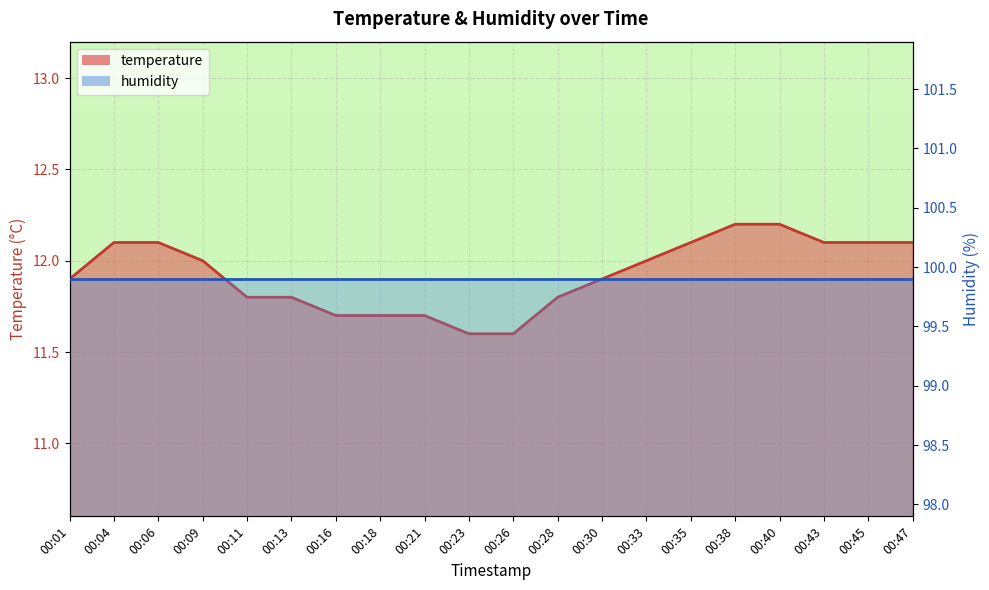

What is the change in value from 00:23 to 00:47?

+0.5